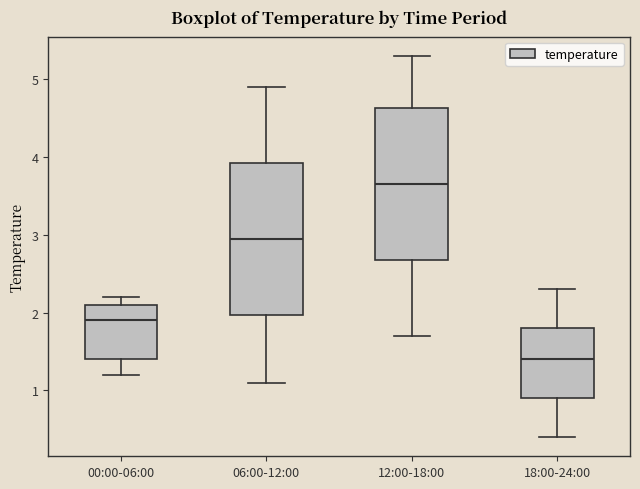

Where is the upper edge of the box for 12:00-18:00 on the y-axis? The values are not printed on the chart, so give them approximately, as read against the axis.

4.6